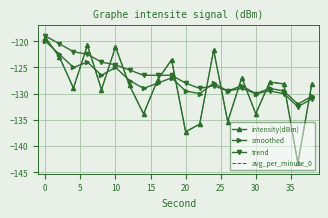

What is the lowest value of the avg_per_minute_0 series?

-143.3